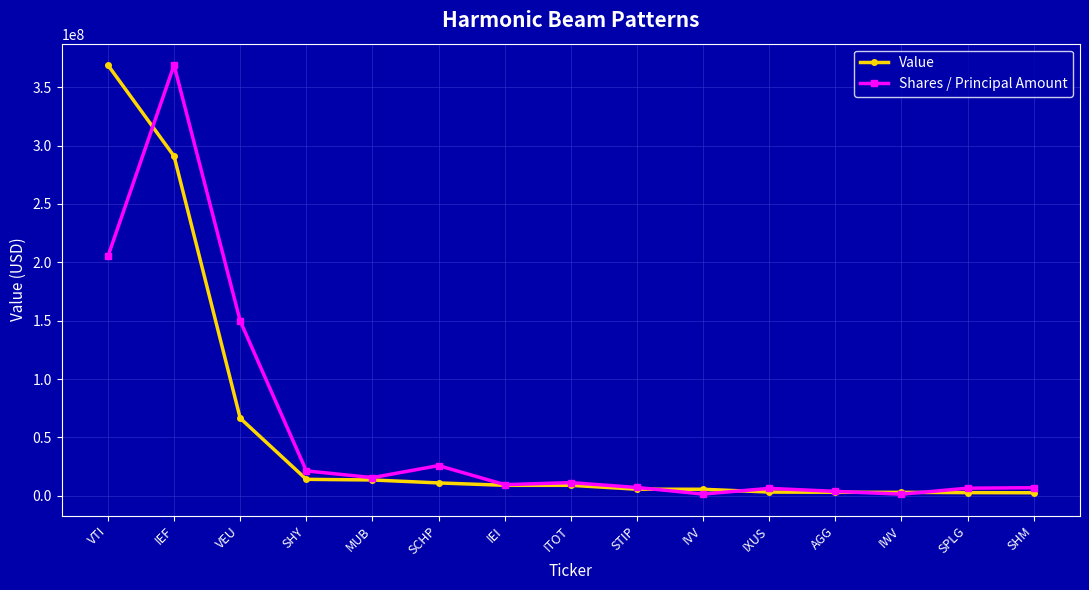

Read the Shares / Principal Amount value at ITOT.

11346430.8